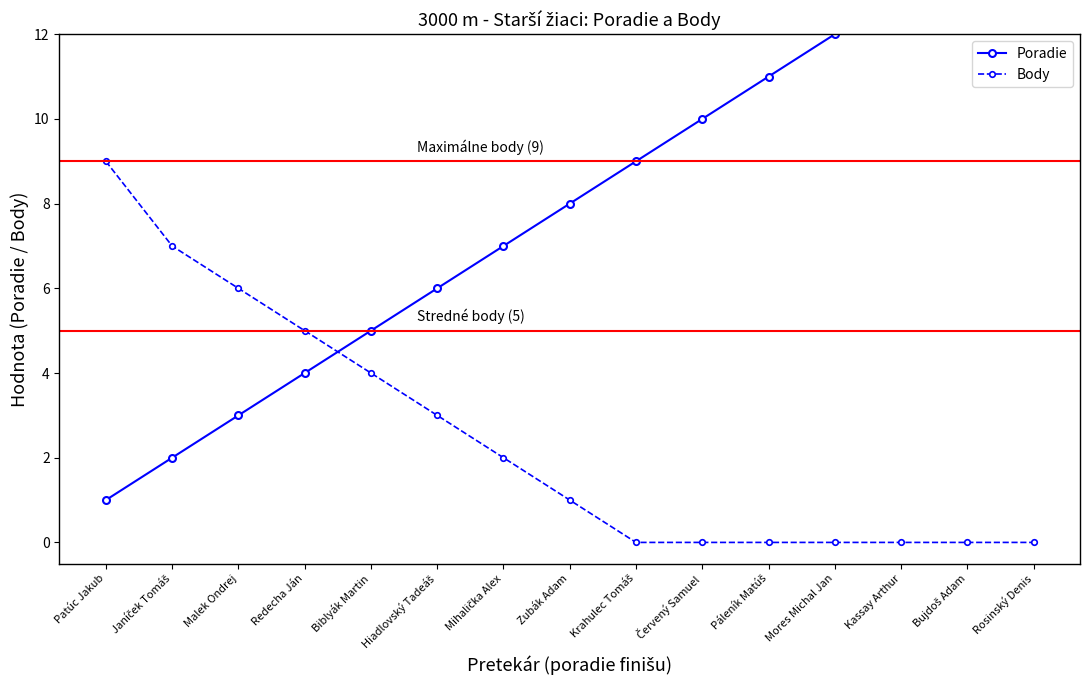

Is it true that Poradie equals 3 at Janíček Tomáš?

False